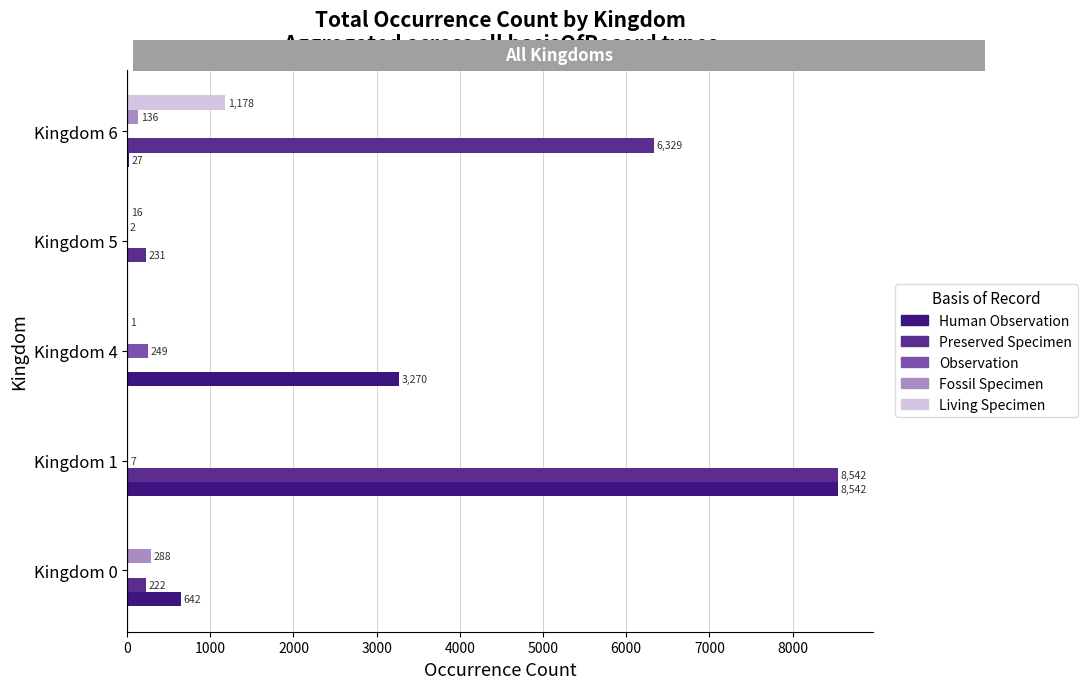

At which category does the chart reach its peak across all series?

Kingdom 1